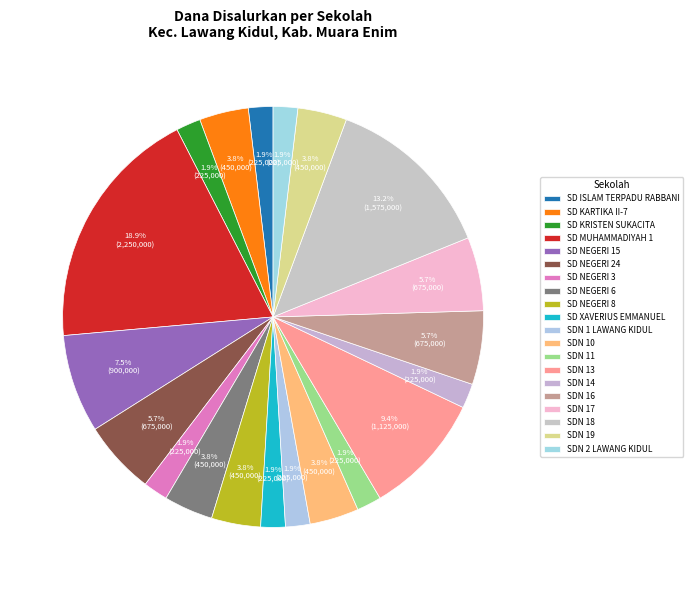

To the nearest percent, what is the difference between the largest and smallest slice percentages?

17%